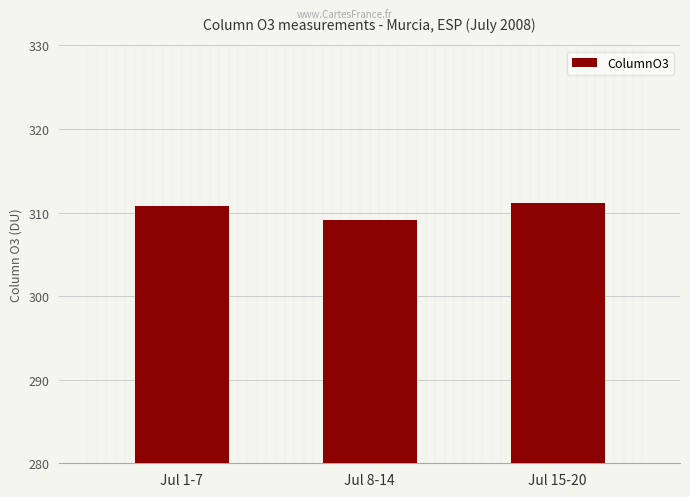

Reading left to right, list all the values displayed in this chart.

Jul 1-7=310.8	Jul 8-14=309.2	Jul 15-20=311.1